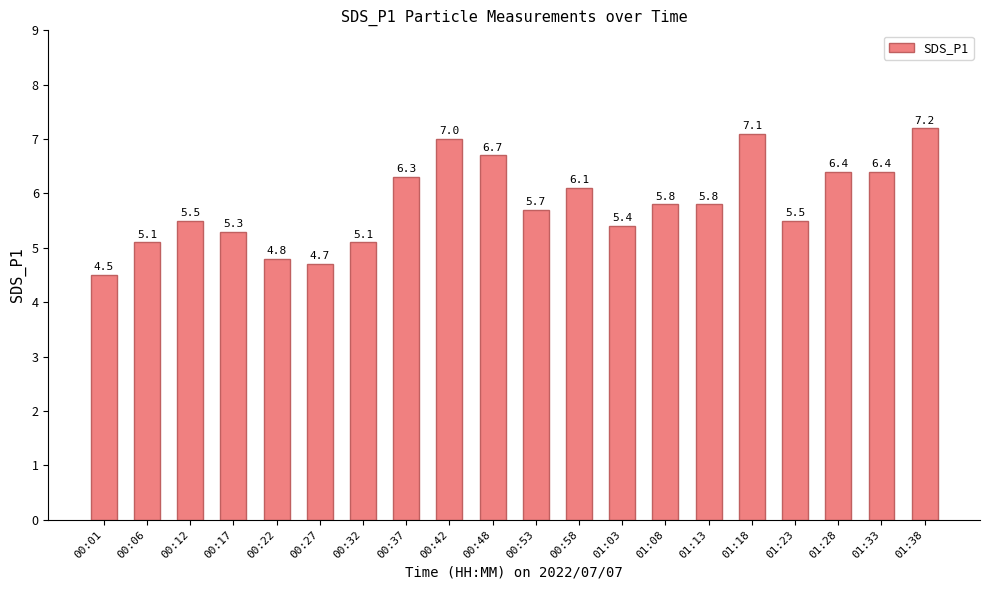

What is the average value?

5.8